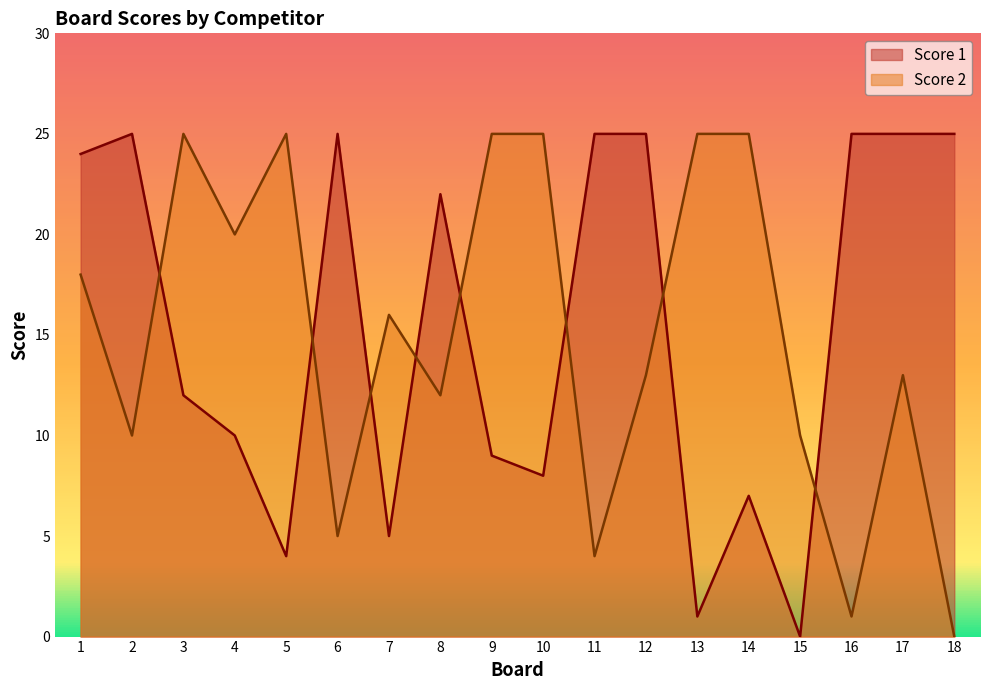

What is the value of the Score 1 point at the 4th from the left?

10